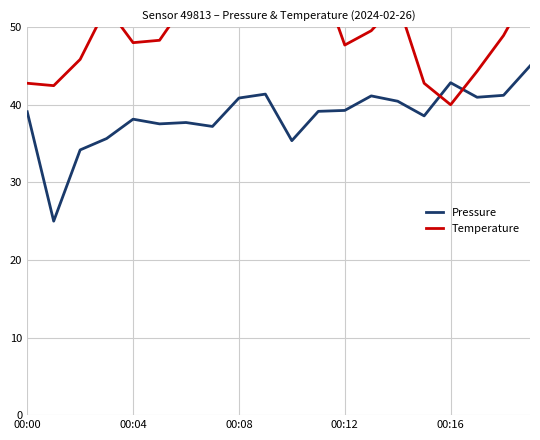

Which series has the largest range (max minus min)?

Pressure